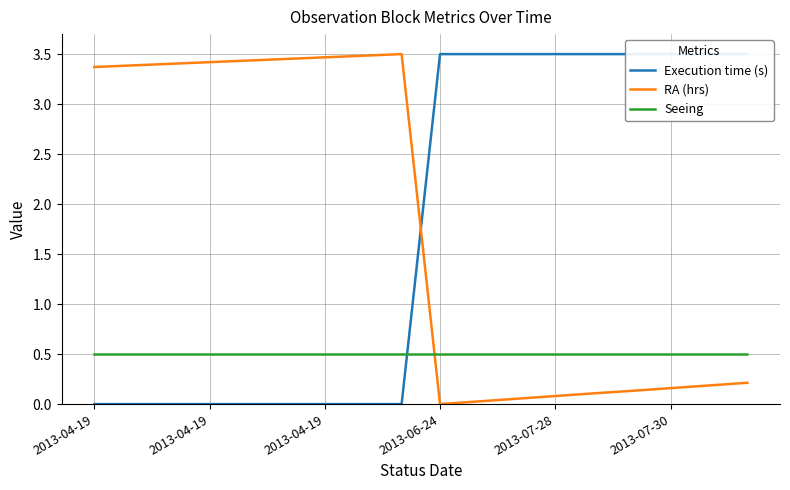

What is the difference between the highest and lowest values at 2013-04-19?

3.4